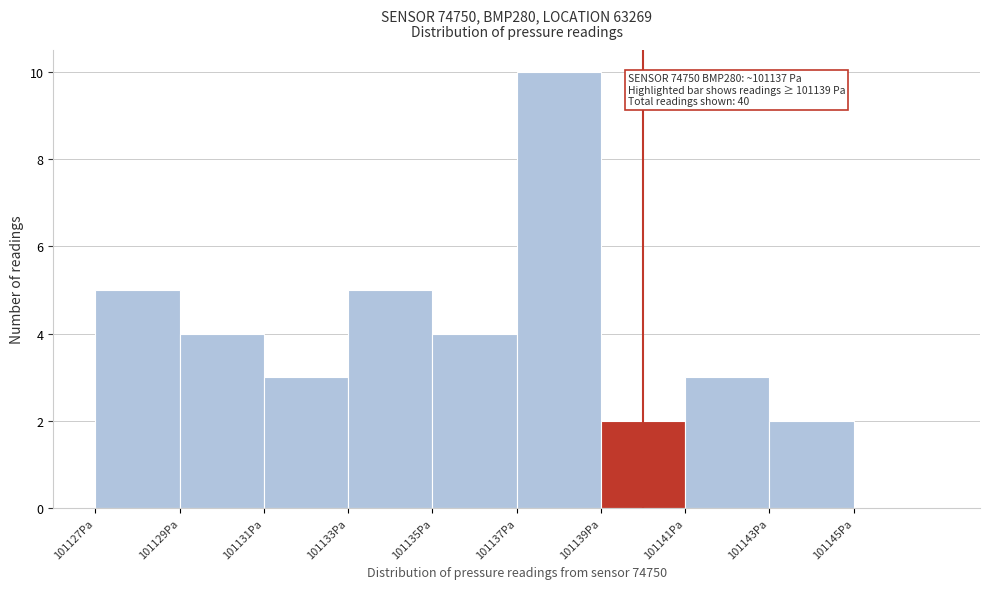

Which range on the x-axis has the tallest bar?

101137 to 101139